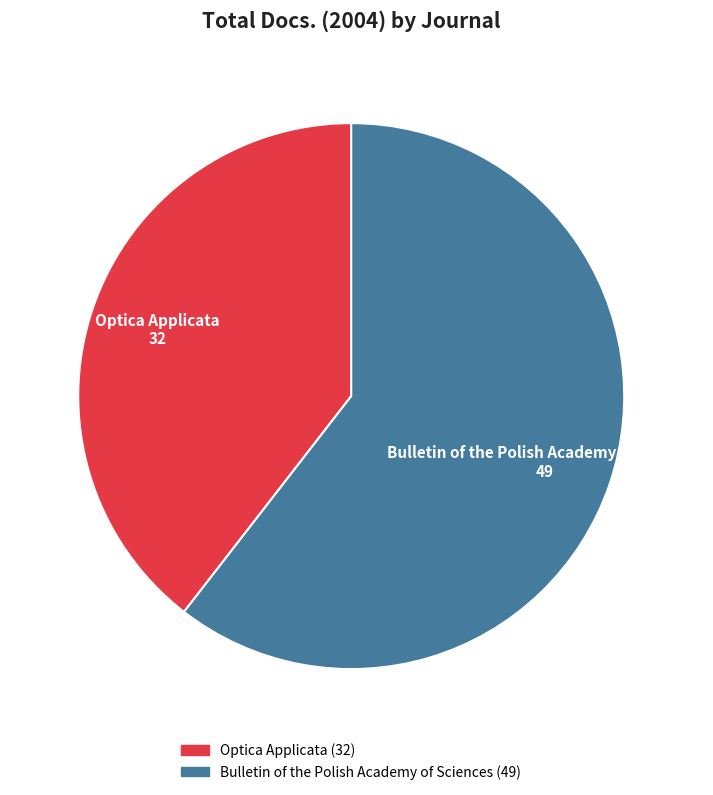

Which slice represents more than half of the pie?

Bulletin of the Polish Academy of Sciences